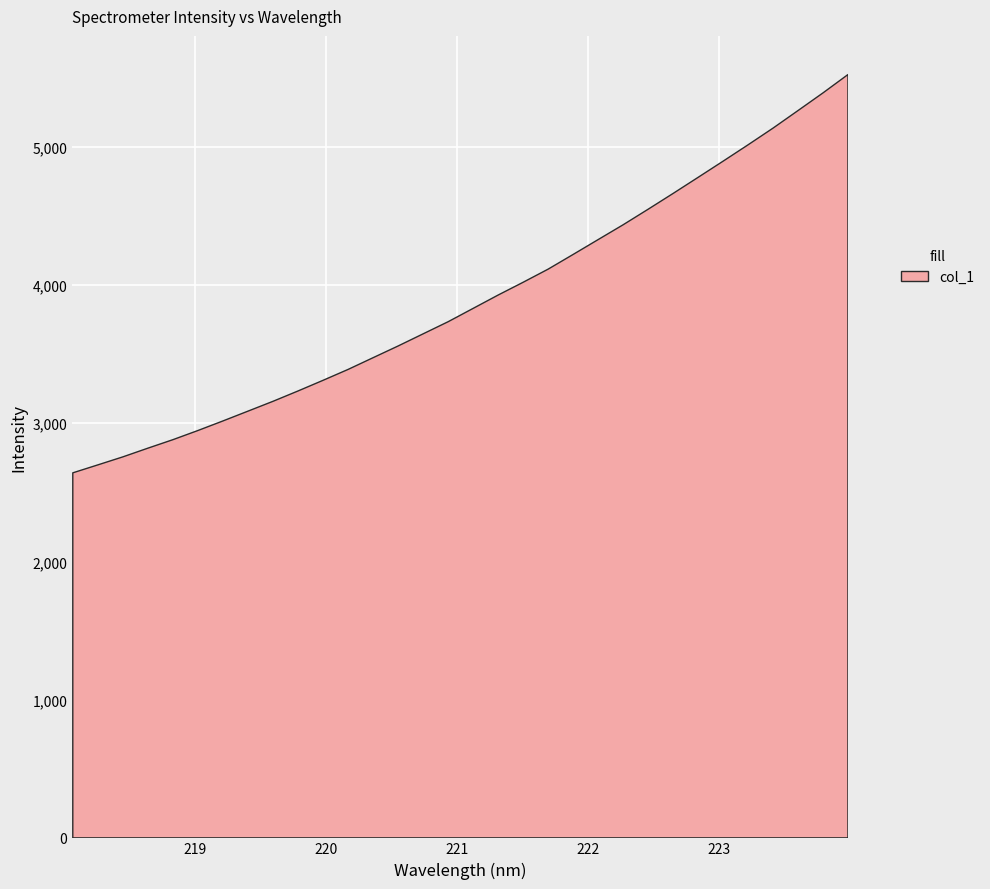

Which has a higher value, 219.0156 or 223.9802?

223.9802